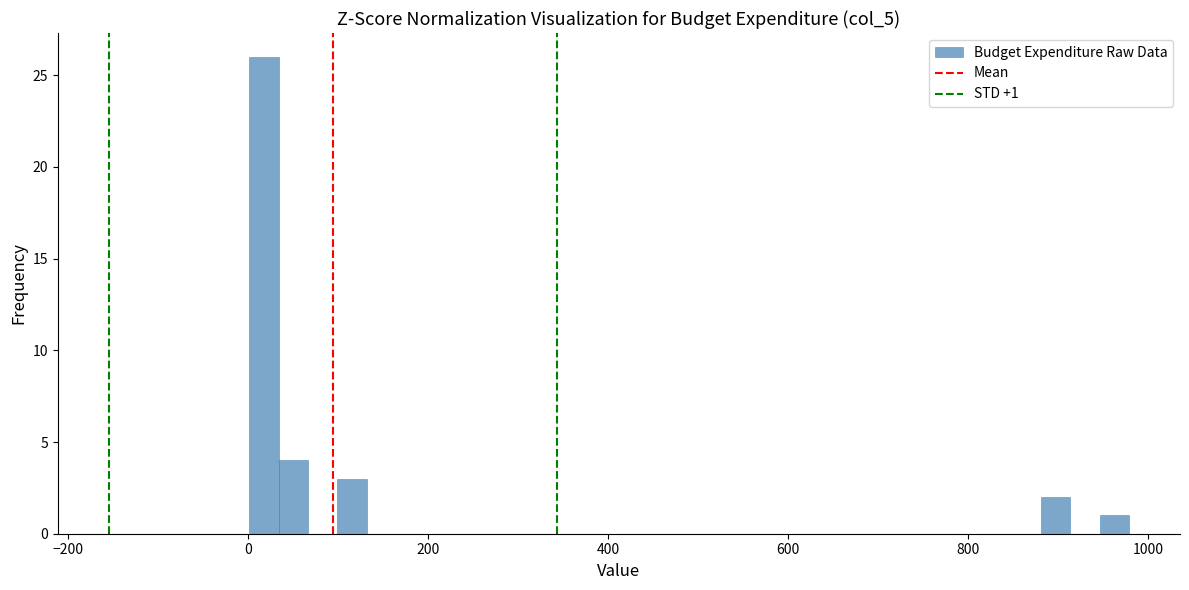

Around what value on the x-axis is the tallest bar? Give the approximate position of its centre, as read against the axis.

20